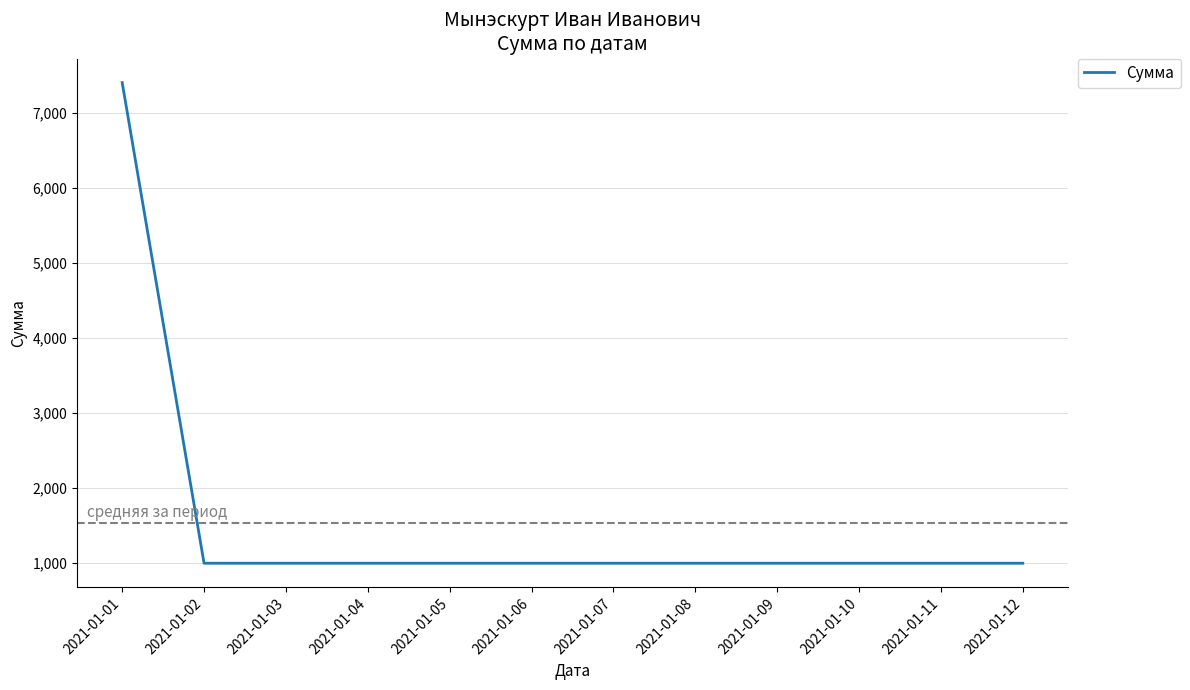

Reading right to left, extract all data points from this chart.

1000.0	1000.0	1000.0	1000.0	1000.0	1000.0	1000.0	1000.0	1000.0	1000.0	1000.0	7404.5